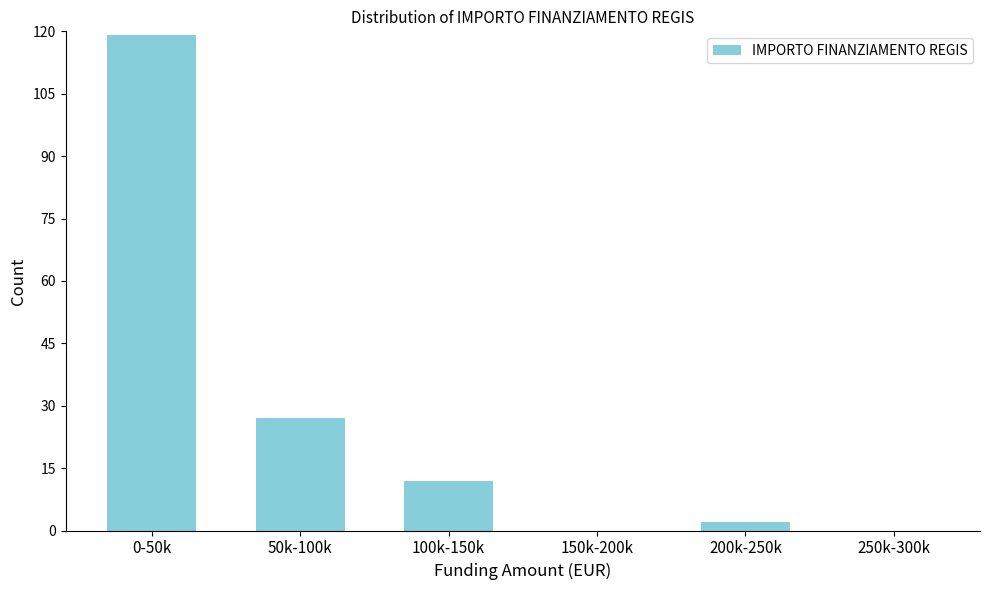

Reading left to right, what are all the values shown in this chart?

0-50k=119	50k-100k=27	100k-150k=12	150k-200k=0	200k-250k=2	250k-300k=0